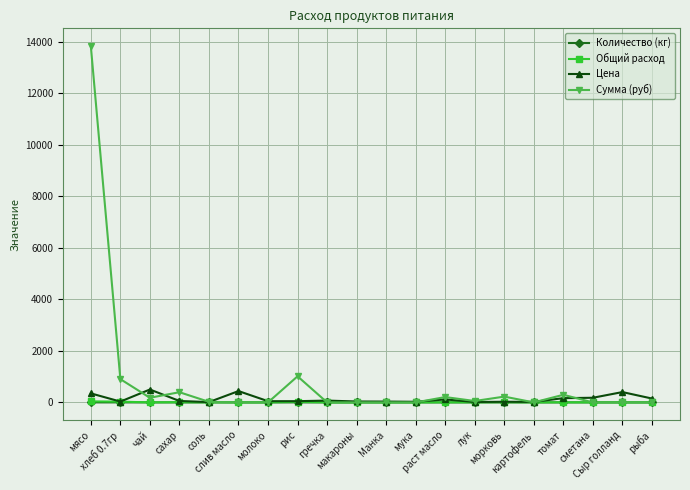

Does the chart display data point markers on the line(s)?

Yes